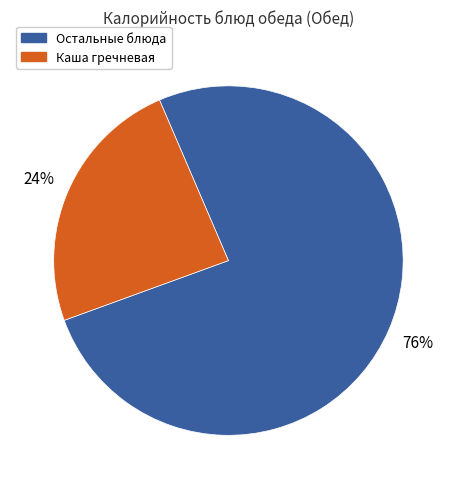

To the nearest percent, what is the average slice percentage?

50%